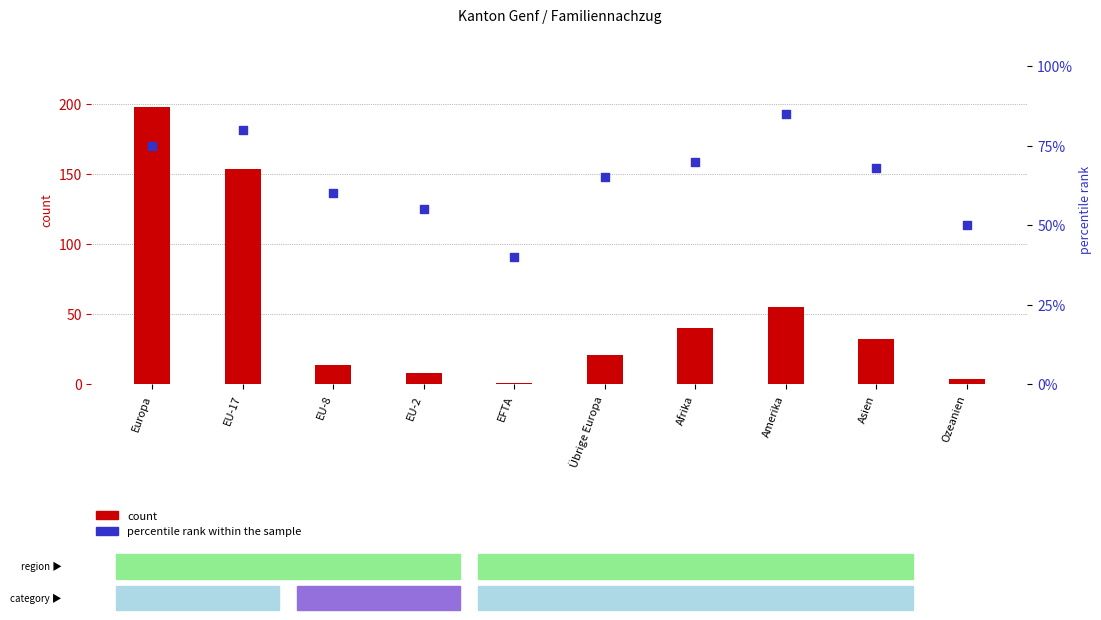

At which category is the sum across all series the highest?

Europa